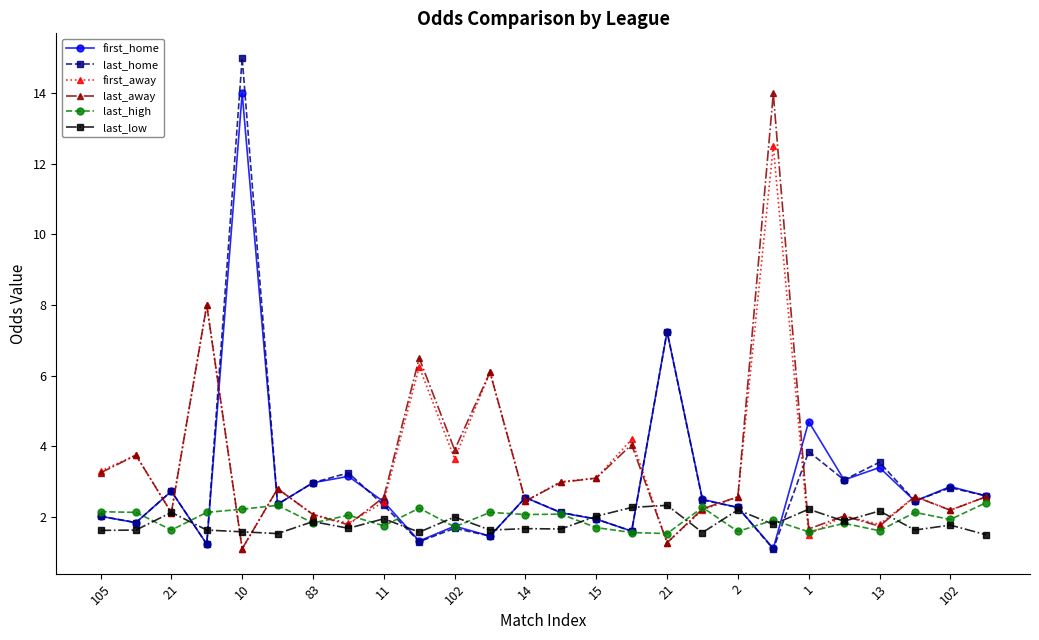

At how many categories does at least one series exceed 4?

8